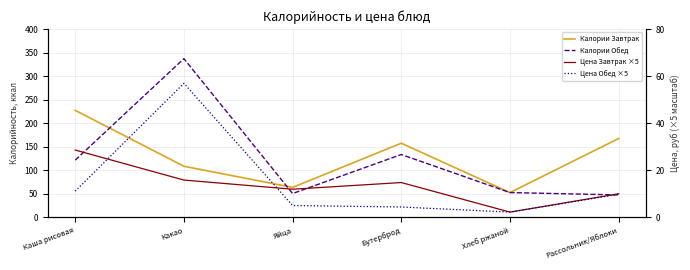

Which series ends up on top after the final intersection of Цена Завтрак ×5 and Калории Обед?

Цена Завтрак ×5